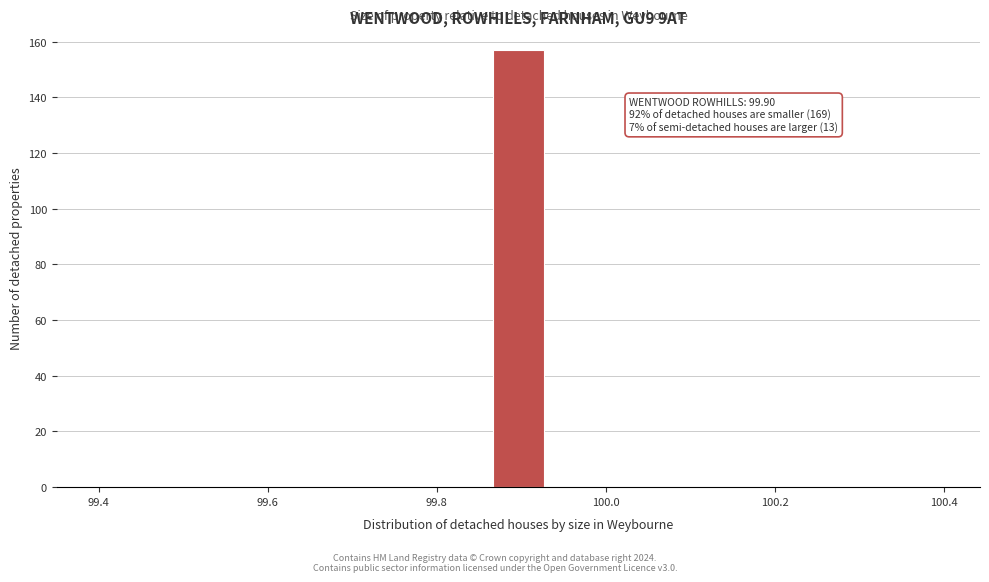

Read against the x-axis, roughly where is the centre of the tallest bar?

99.90